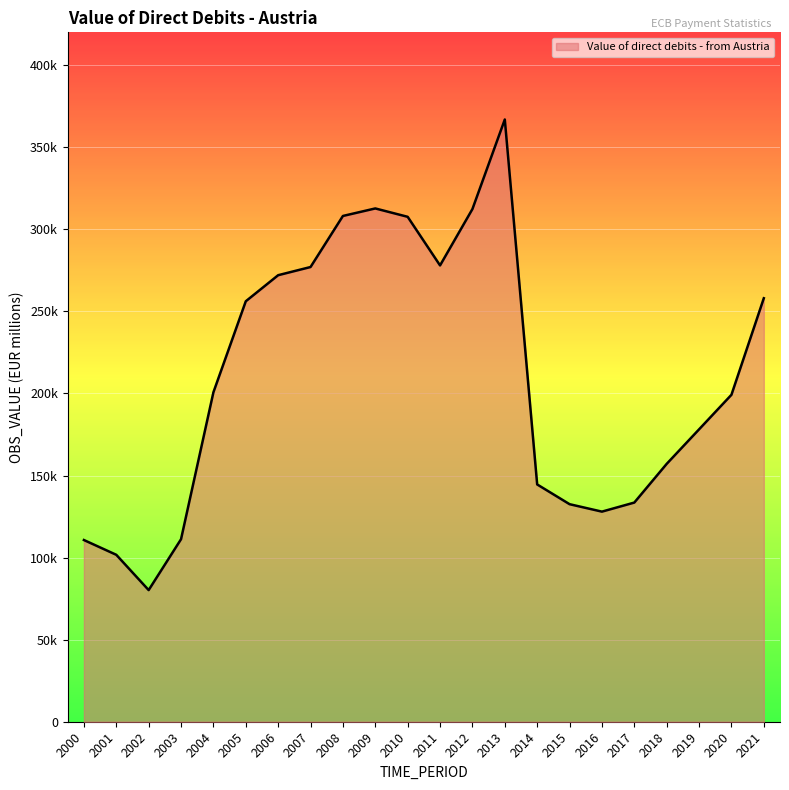

The value at 2004 is 200700.0. True or false?

True